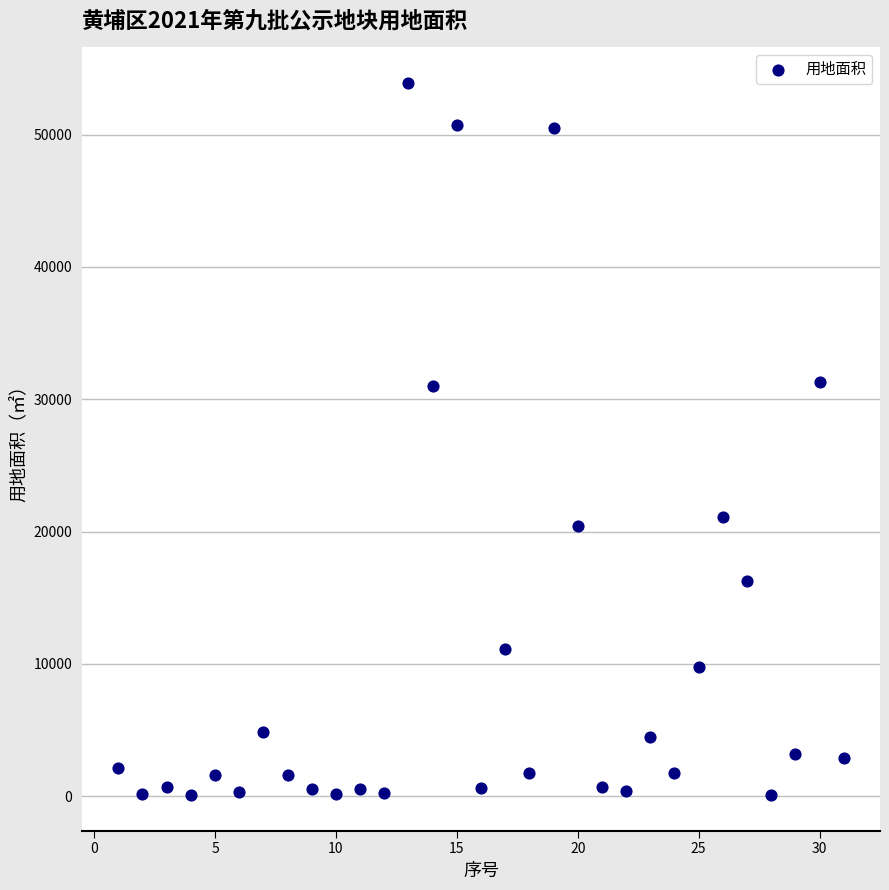

What is the range of X values (max minus min)?

30.0